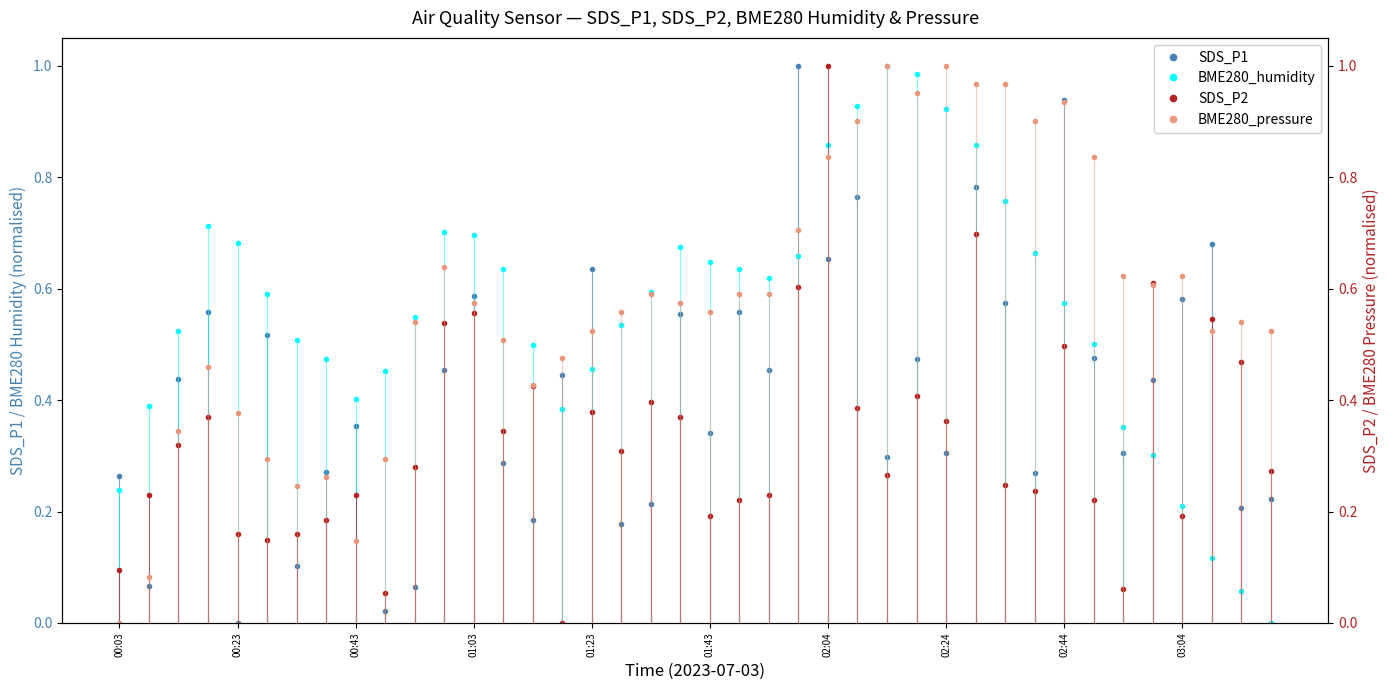

Is it true that SDS_P1 equals 1.0 at 03:04?

False